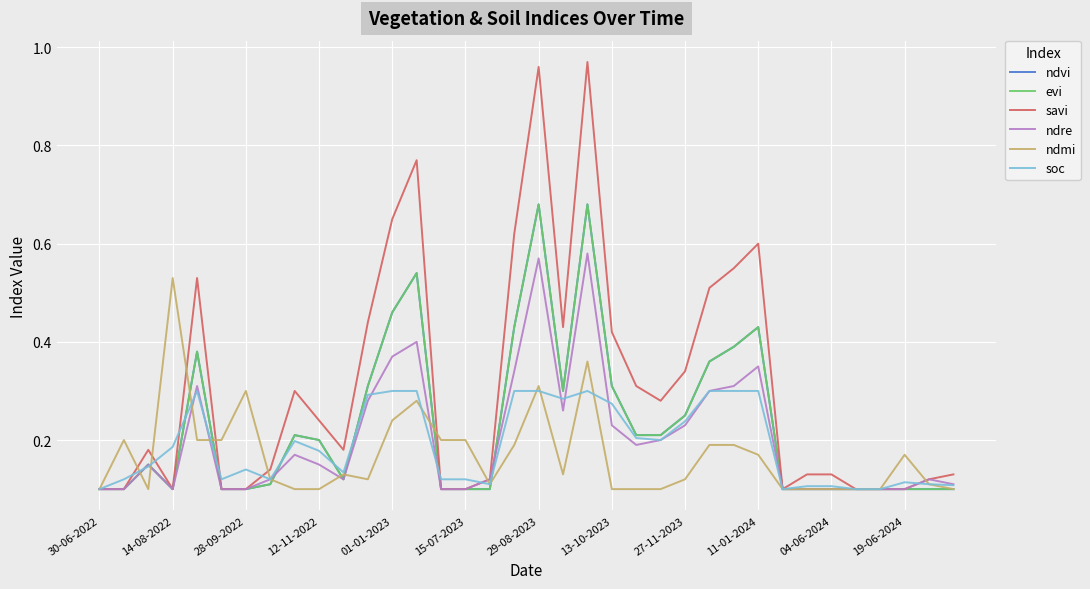

How many lines are shown in the chart?

6